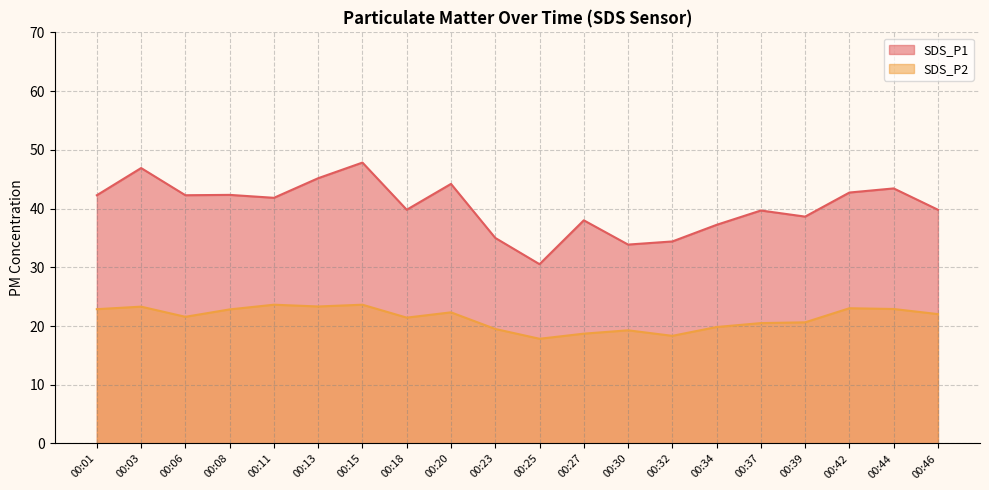

Which series changed the most between 00:32 and 00:34?

SDS_P1